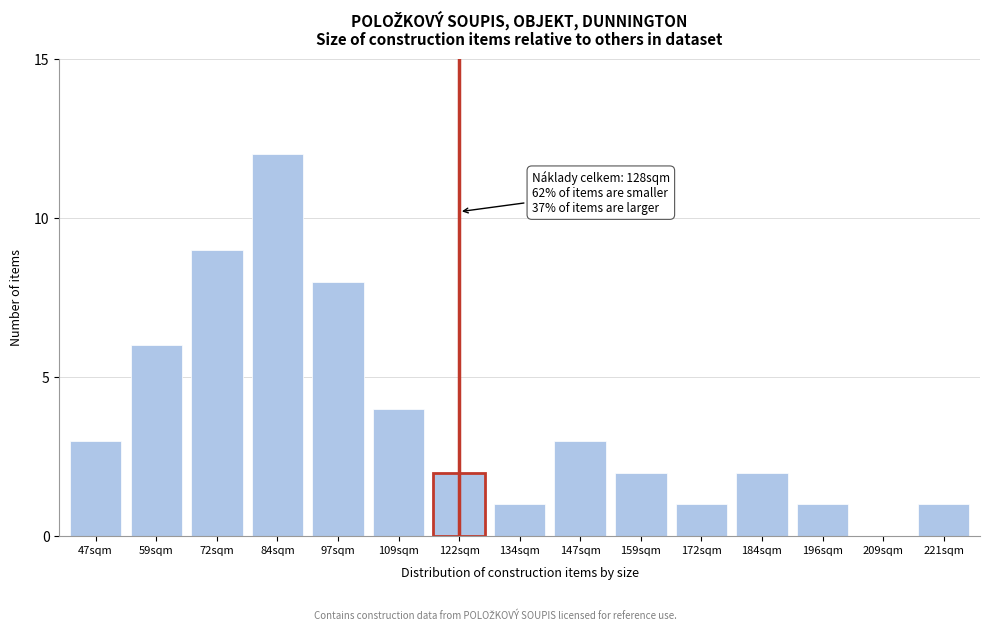

Reading left to right, transcribe all the data shown in this chart.

47sqm=3	59sqm=6	72sqm=9	84sqm=12	97sqm=8	109sqm=4	122sqm=2	134sqm=1	147sqm=3	159sqm=2	172sqm=1	184sqm=2	196sqm=1	209sqm=0	221sqm=1